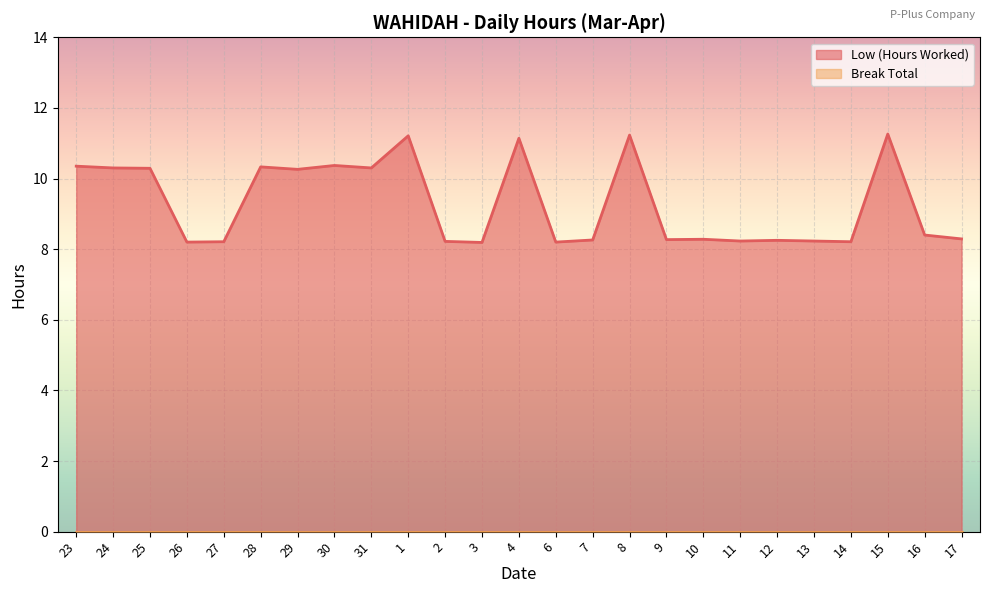

True or false: the data shows 10.3 at 31.

True